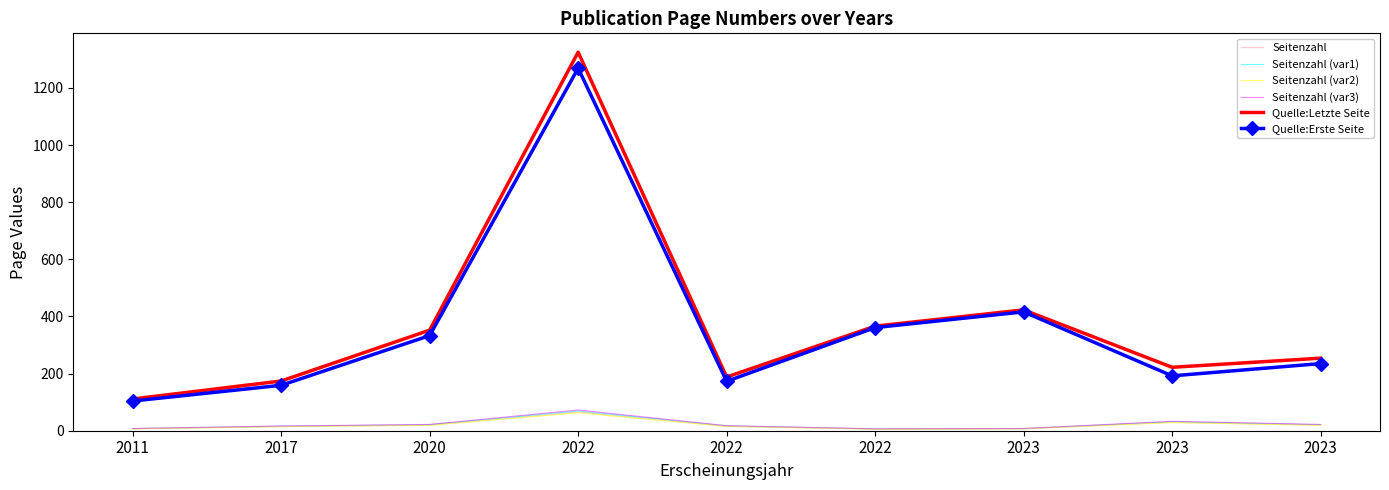

True or false: Seitenzahl (var1) and Quelle:Letzte Seite intersect in this chart.

False